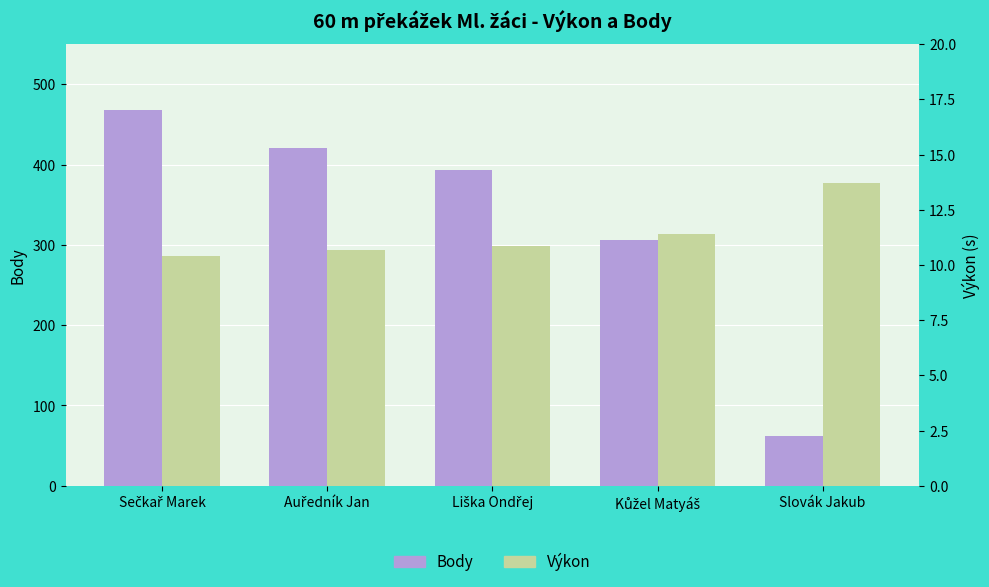

At which label does Body first exceed 393?

Sečkař Marek